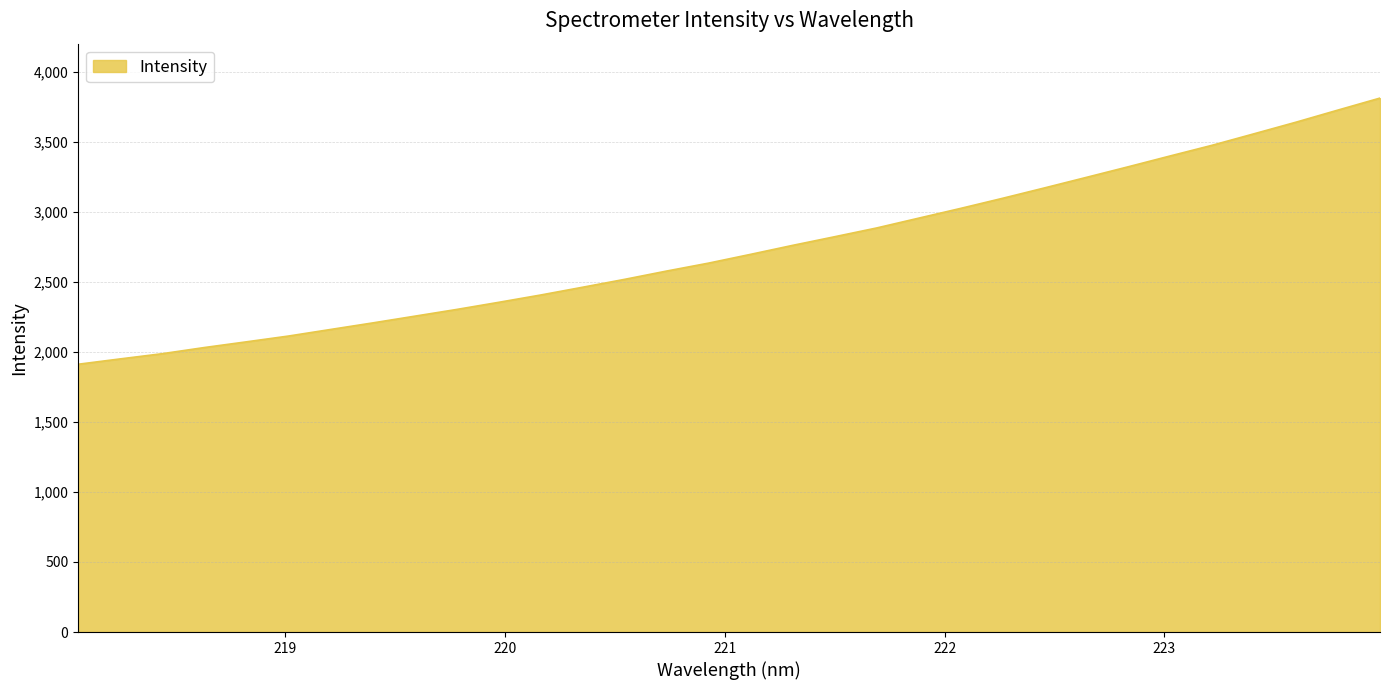

True or false: the data has more than 0 interior local peaks.

False